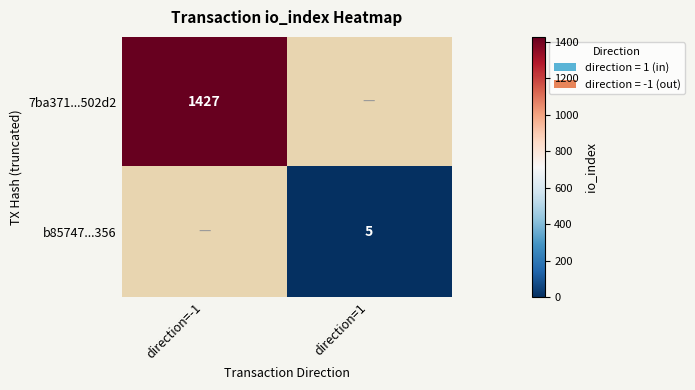

The value of b85747...356 at direction=1 is 5. True or false?

True